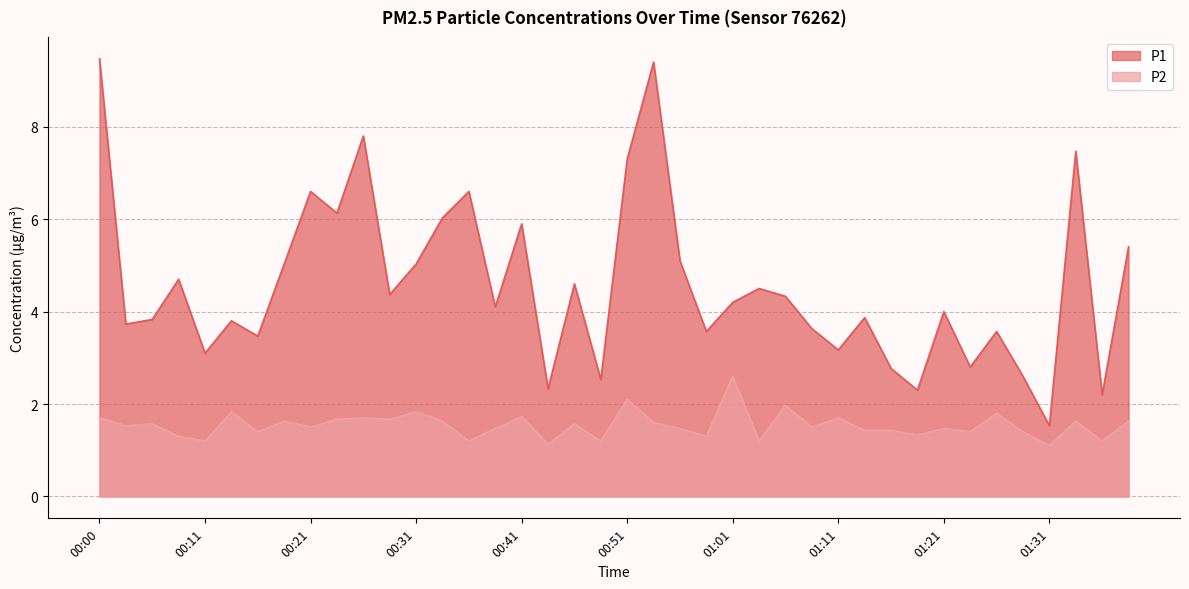

True or false: P2 has a value of 4.6 at 01:01.

False